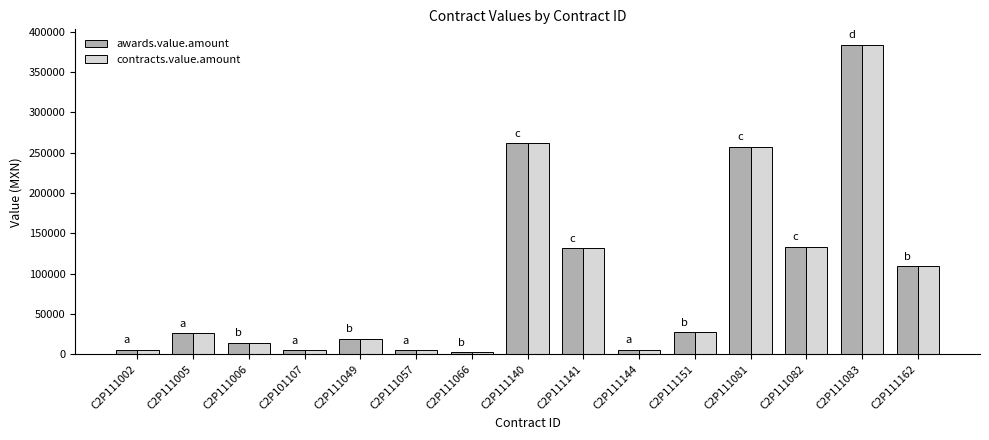

What is the label of the 2nd bar from the left?

C2P111005